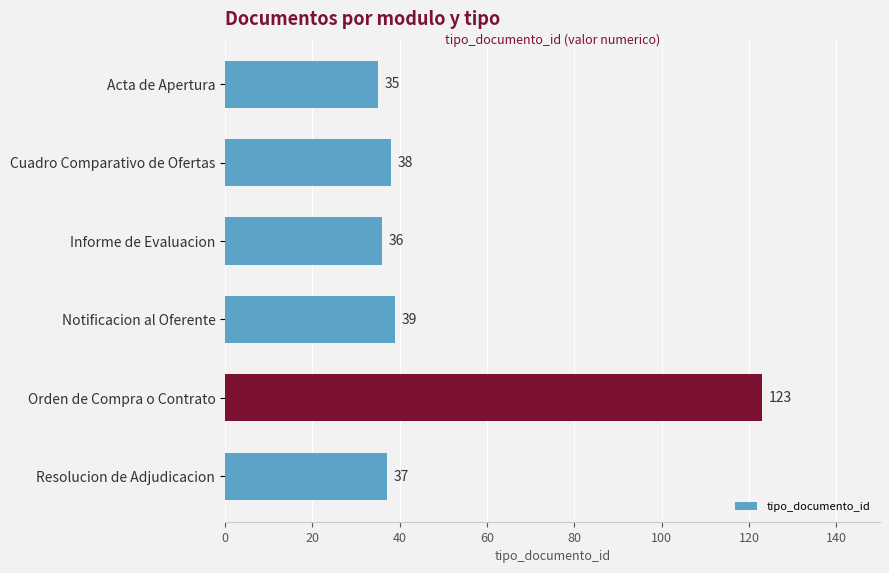

Which has a higher value, Orden de Compra o Contrato or Informe de Evaluacion?

Orden de Compra o Contrato